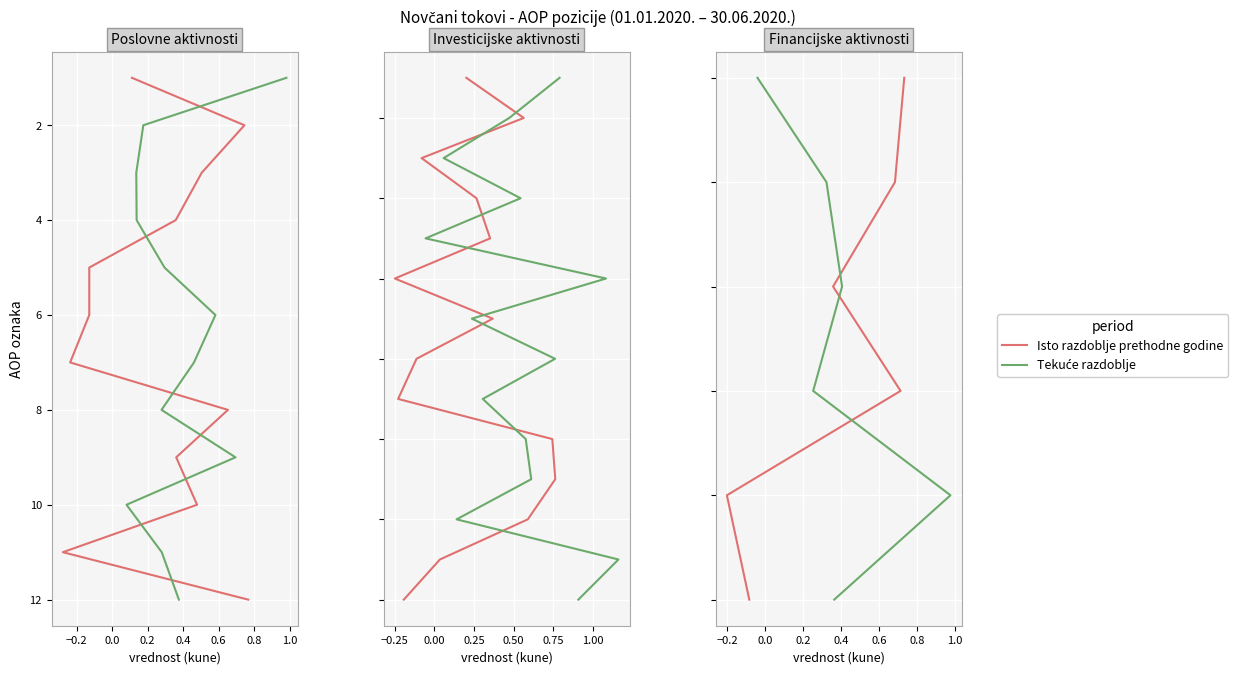

Is the value of Tekuće razdoblje at −0.4 greater than the value of Isto razdoblje prethodne godine at −0.4?

No